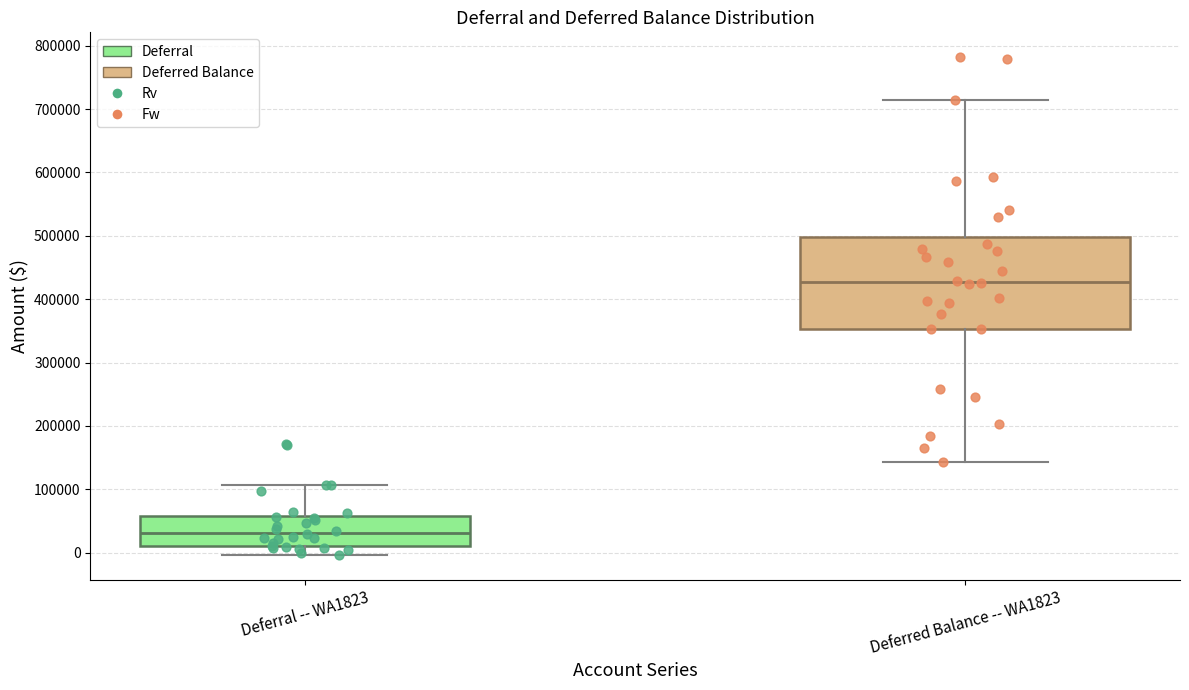

Reading left to right, read every box against the y-axis: the position of its median line, the range the box covers, and the ends of its whiskers. The values are not printed on the chart, so give them approximately, as read against the axis.

Deferral -- WA1823: median 30000, box 10000 to 60000, whiskers 0 to 110000
Deferred Balance -- WA1823: median 430000, box 350000 to 500000, whiskers 140000 to 710000